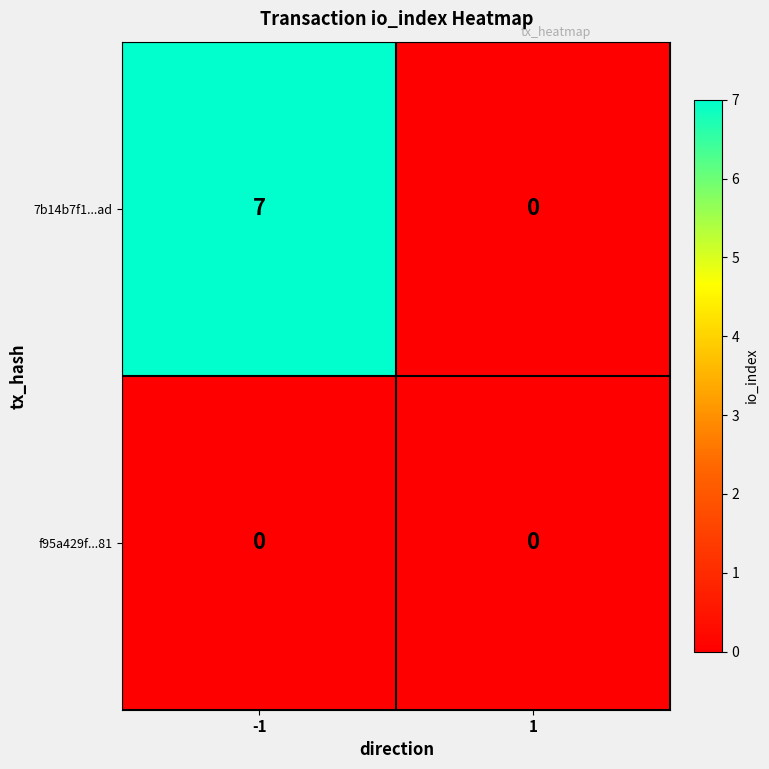

Rank the series at -1 from lowest to highest value.

f95a429f...81, 7b14b7f1...ad